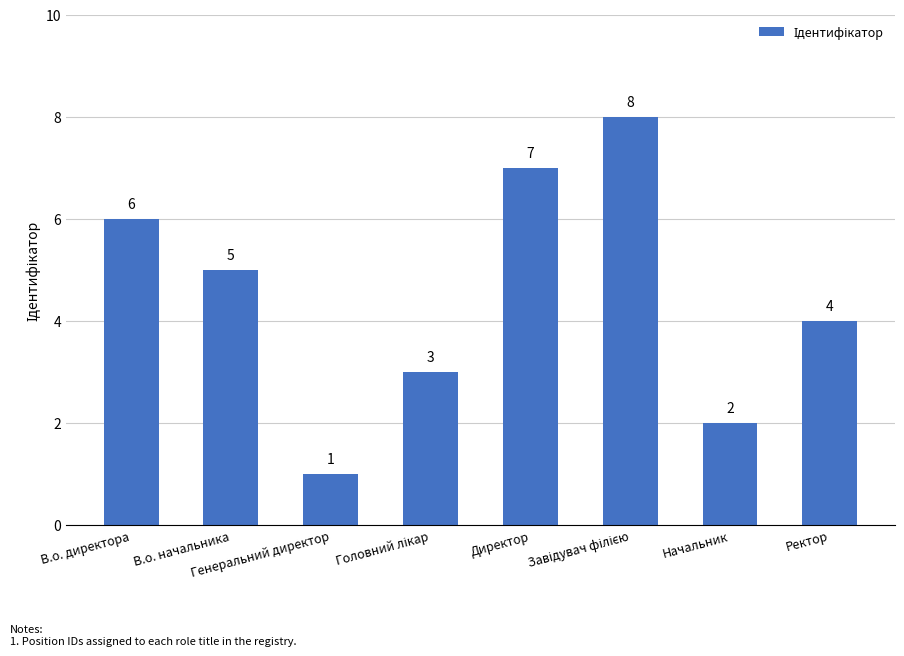

What is the greatest value displayed?

8